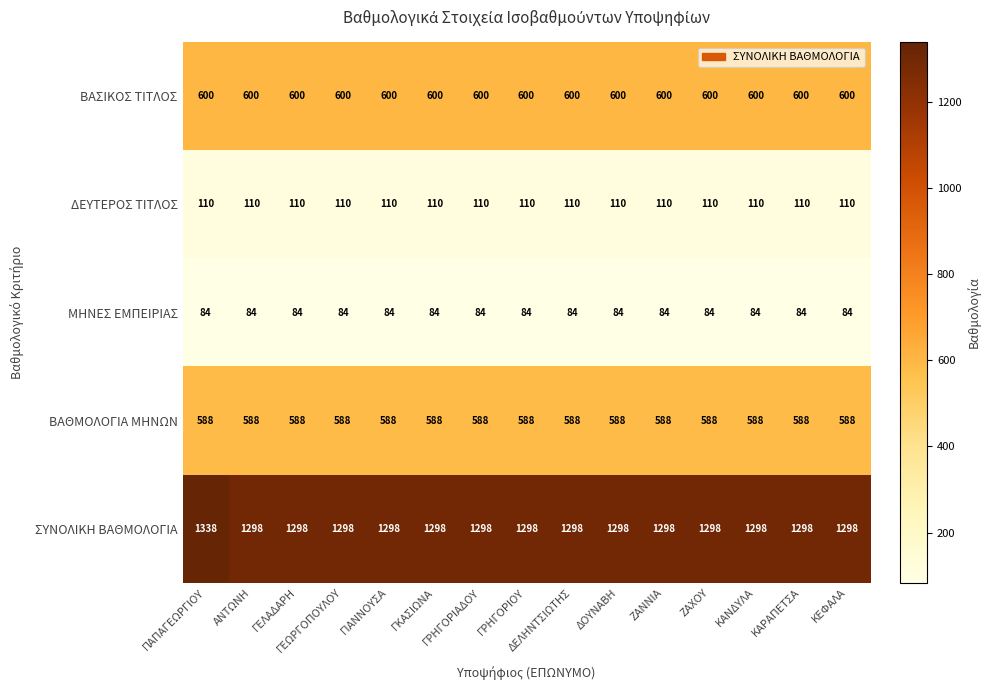

What is the greatest value displayed?

1338